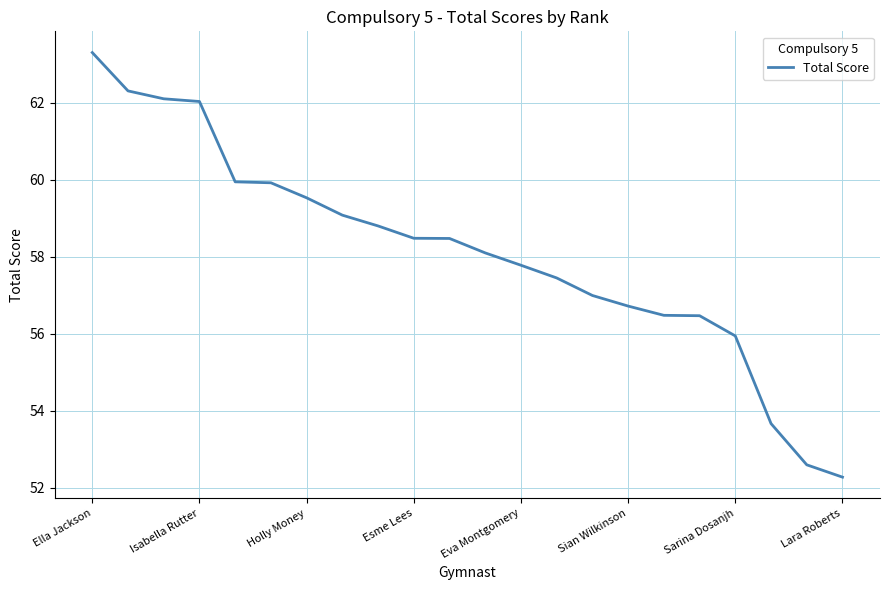

What is the maximum value shown in the chart?

63.3